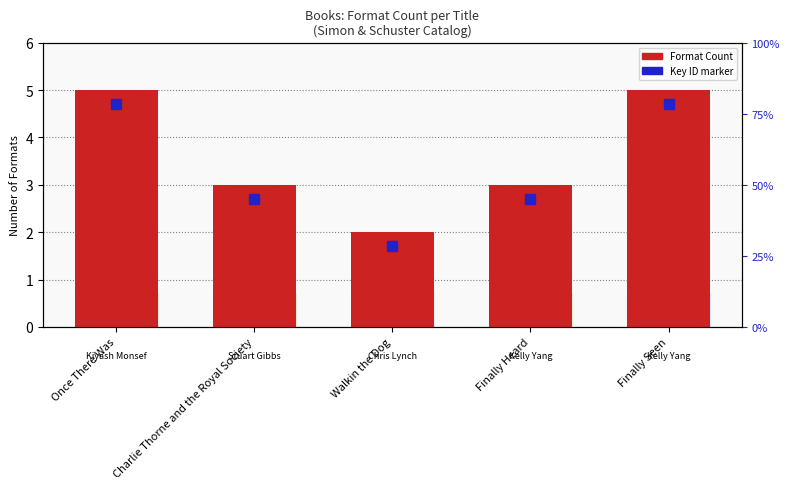

What is the change in value from Walkin the Dog to Finally Heard?

+1